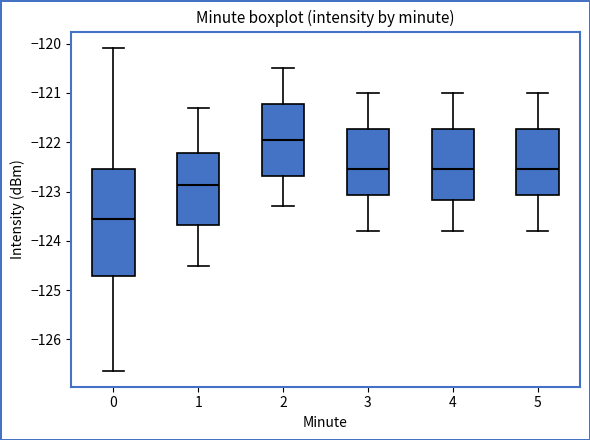

Which box's median line is the lowest?

0